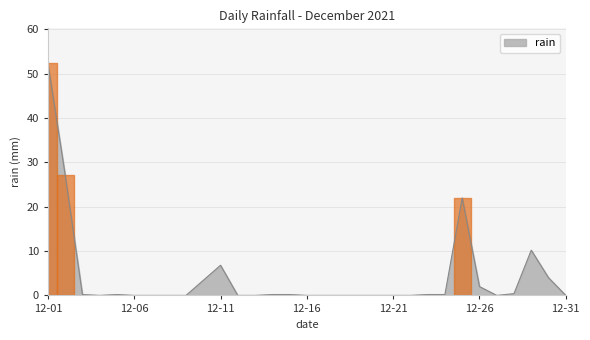

What is the greatest value displayed?

52.4